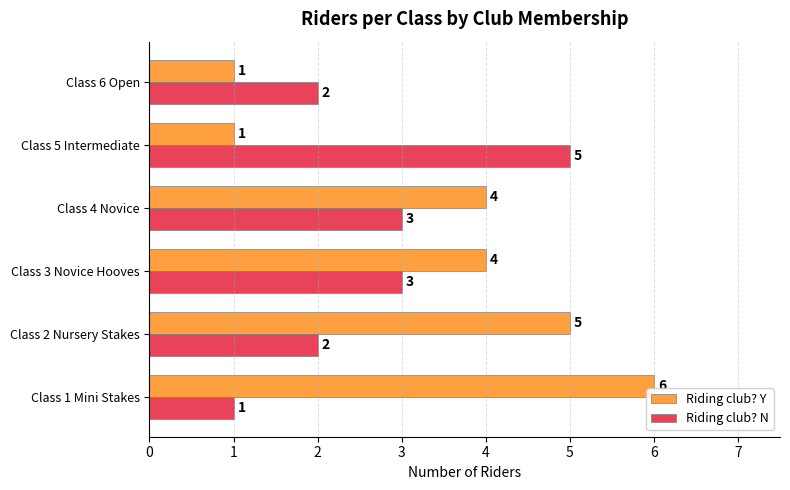

Which series has the widest spread of values?

Riding club? Y